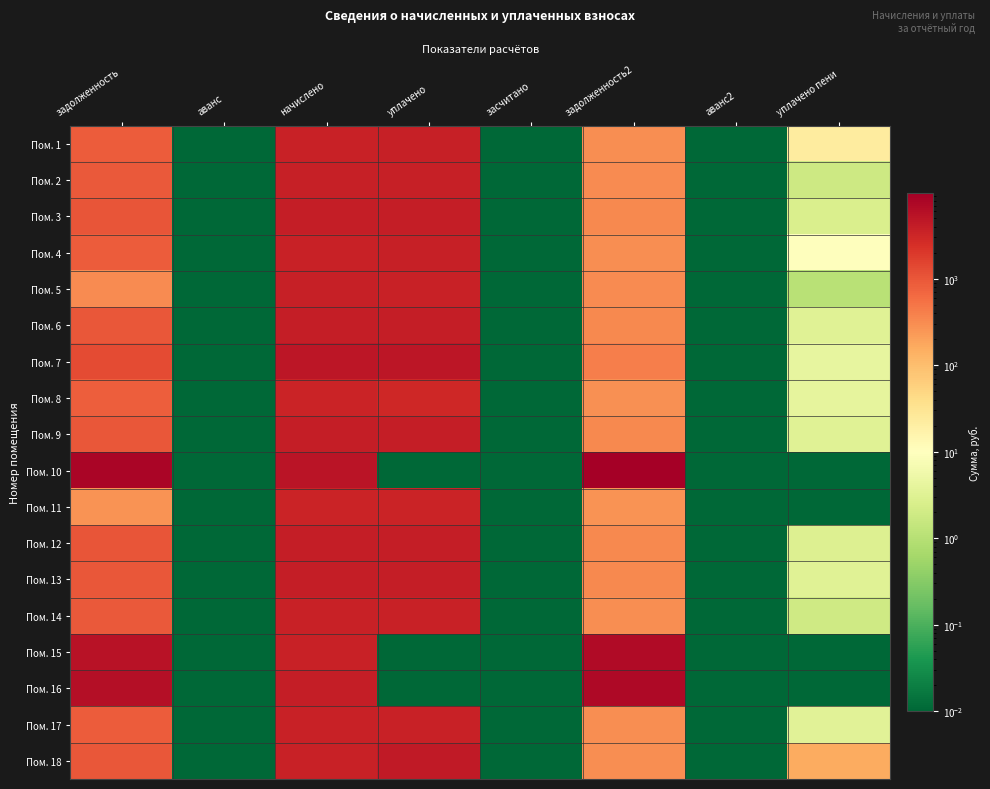

Reading left to right, list all the values displayed in this chart.

Пом. 1: задолженность=882.4	аванс=0.0	начислено=3527.3	уплачено=3821.2	засчитано=0.0	задолженность2=293.9	аванс2=0.0	уплачено пени=22.6
Пом. 2: задолженность=925.9	аванс=0.0	начислено=3701.2	уплачено=3701.2	засчитано=0.0	задолженность2=308.4	аванс2=0.0	уплачено пени=1.9
Пом. 3: задолженность=1008.8	аванс=0.0	начислено=4032.4	уплачено=4032.4	засчитано=0.0	задолженность2=336.0	аванс2=0.0	уплачено пени=2.7
Пом. 4: задолженность=875.0	аванс=0.0	начислено=3510.1	уплачено=3803.3	засчитано=0.0	задолженность2=292.6	аванс2=0.0	уплачено пени=9.7
Пом. 5: задолженность=309.5	аванс=0.0	начислено=3709.4	уплачено=3651.9	засчитано=0.0	задолженность2=308.7	аванс2=0.0	уплачено пени=1.1
Пом. 6: задолженность=986.0	аванс=0.0	начислено=3941.3	уплачено=3941.3	засчитано=0.0	задолженность2=328.4	аванс2=0.0	уплачено пени=3.3
Пом. 7: задолженность=1263.5	аванс=0.0	начислено=5050.8	уплачено=5050.8	засчитано=0.0	задолженность2=420.9	аванс2=0.0	уплачено пени=4.2
Пом. 8: задолженность=839.9	аванс=0.0	начислено=3353.4	уплачено=3033.6	засчитано=0.0	задолженность2=279.4	аванс2=0.0	уплачено пени=4.0
Пом. 9: задолженность=998.4	аванс=0.0	начислено=3991.0	уплачено=3991.0	засчитано=0.0	задолженность2=332.6	аванс2=0.0	уплачено пени=3.3
Пом. 10: задолженность=8142.6	аванс=0.0	начислено=5150.2	уплачено=0.0	засчитано=0.0	задолженность2=9656.4	аванс2=0.0	уплачено пени=0.0
Пом. 11: задолженность=276.0	аванс=0.0	начислено=3312.0	уплачено=3312.0	засчитано=0.0	задолженность2=276.0	аванс2=0.0	уплачено пени=0.0
Пом. 12: задолженность=1008.8	аванс=0.0	начислено=4032.4	уплачено=3992.0	засчитано=0.0	задолженность2=336.0	аванс2=0.0	уплачено пени=2.9
Пом. 13: задолженность=994.3	аванс=0.0	начислено=3974.4	уплачено=3974.4	засчитано=0.0	задолженность2=331.2	аванс2=0.0	уплачено пени=3.3
Пом. 14: задолженность=913.5	аванс=0.0	начислено=3651.5	уплачено=3651.5	засчитано=0.0	задолженность2=304.3	аванс2=0.0	уплачено пени=1.9
Пом. 15: задолженность=5589.8	аванс=0.0	начислено=3535.6	уплачено=0.0	засчитано=0.0	задолженность2=6629.1	аванс2=0.0	уплачено пени=0.0
Пом. 16: задолженность=6192.0	аванс=0.0	начислено=3916.4	уплачено=0.0	засчитано=0.0	задолженность2=7343.2	аванс2=0.0	уплачено пени=0.0
Пом. 17: задолженность=879.5	аванс=0.0	начислено=3535.6	уплачено=3535.6	засчитано=0.0	задолженность2=294.6	аванс2=0.0	уплачено пени=3.4
Пом. 18: задолженность=954.6	аванс=0.0	начислено=3543.8	уплачено=4429.8	засчитано=0.0	задолженность2=295.3	аванс2=0.0	уплачено пени=156.3